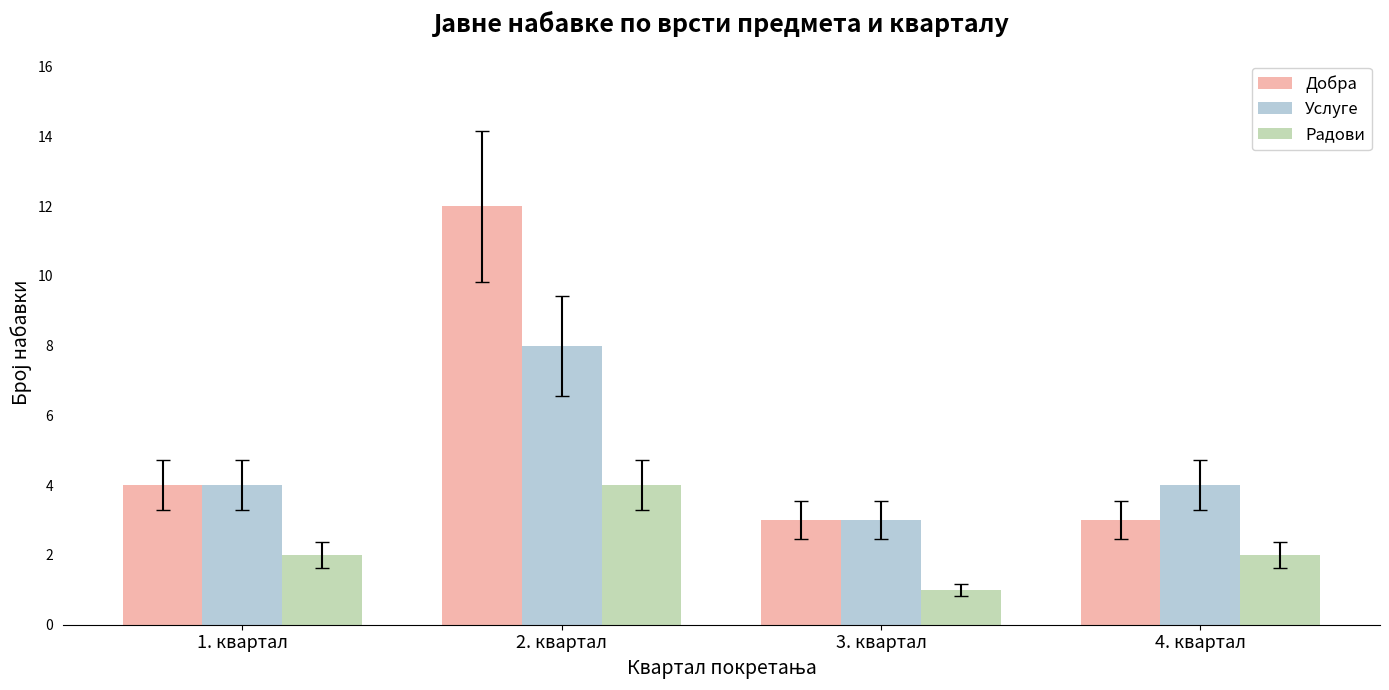

Is it true that Добра equals 4 at 1. квартал?

True